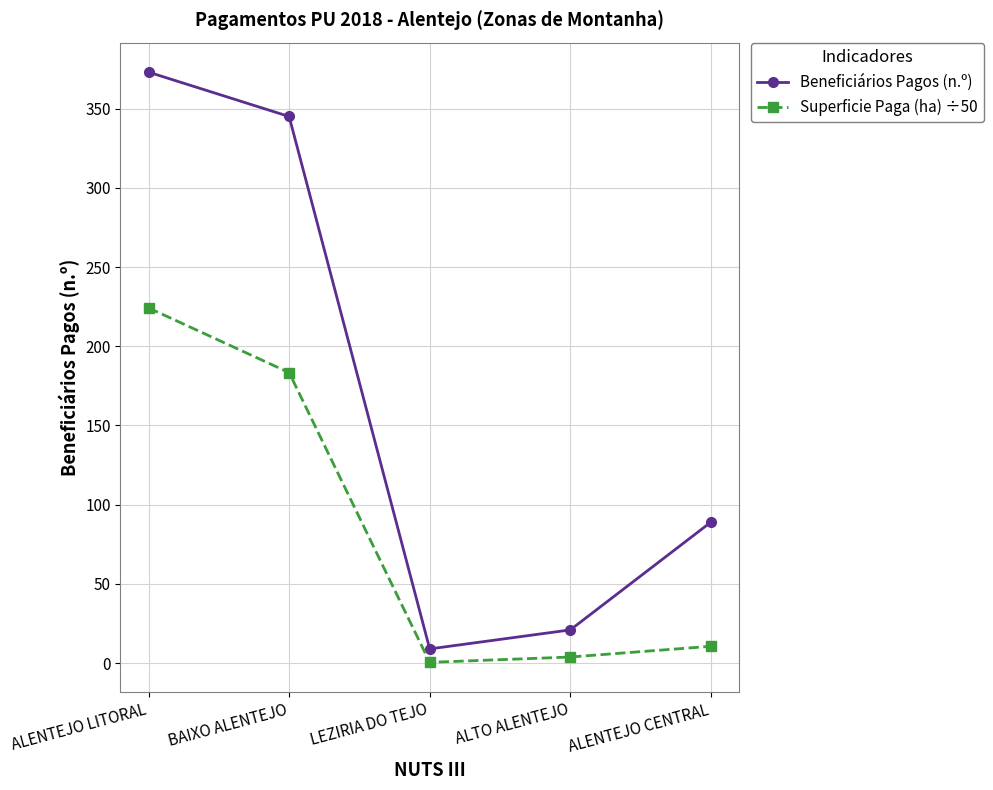

Rank the series at ALENTEJO CENTRAL from lowest to highest value.

Superficie Paga (ha) ÷50, Beneficiários Pagos (n.º)